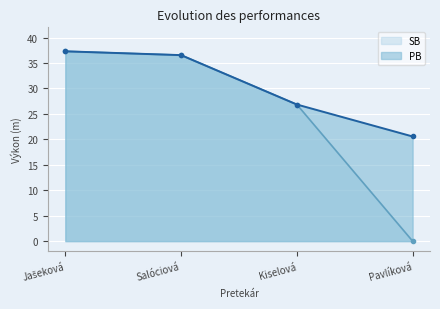

Is it true that SB equals 13.1 at Pavlíková?

False